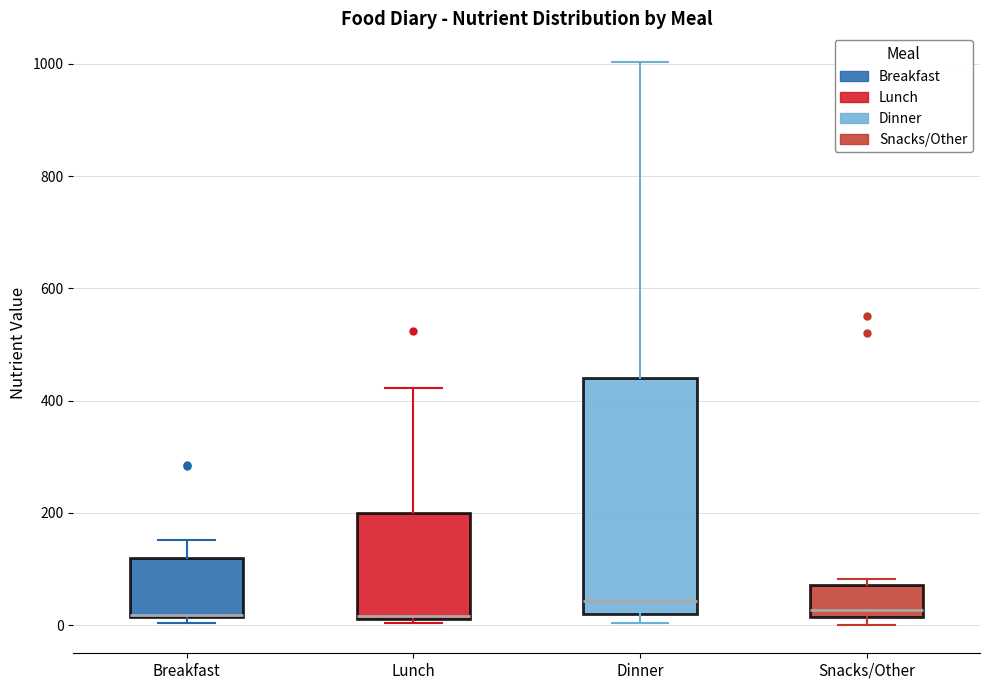

Reading left to right, transcribe this box plot: for each box, give where its median line is, the range the box spans, and where its two whiskers end, as read against the y-axis. The values are not printed on the chart, so give them approximately, as read against the axis.

Breakfast: median 20 (drawn on the box's lower edge), box 20 to 120, whiskers 0 to 160
Lunch: median 20, box 20 to 200, whiskers 0 to 420
Dinner: median 40, box 20 to 440, whiskers 0 to 1000
Snacks/Other: median 20 (just above the box's lower edge), box 20 to 80, whiskers 0 to 80 (just above the box's upper edge)